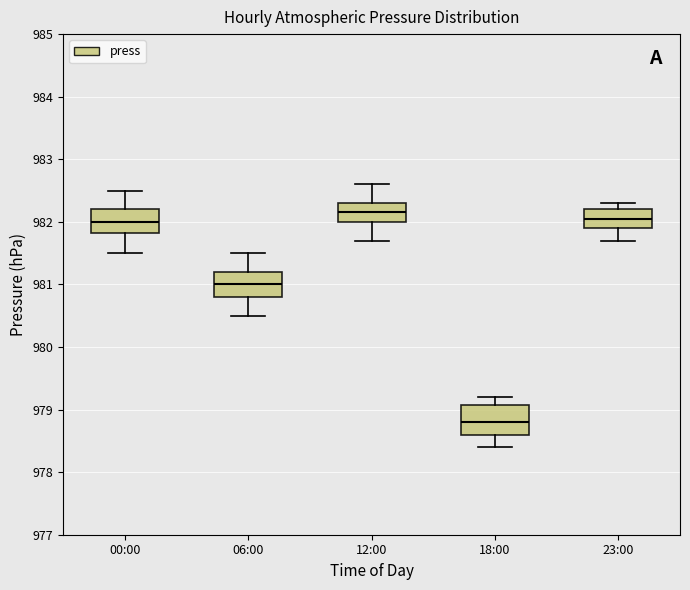

Reading left to right, transcribe this box plot: for each box, give where its median line is, the range the box spans, and where its two whiskers end, as read against the y-axis. The values are not printed on the chart, so give them approximately, as read against the axis.

00:00: median 982.0, box 981.8 to 982.2, whiskers 981.5 to 982.5
06:00: median 981.0, box 980.8 to 981.2, whiskers 980.5 to 981.5
12:00: median 982.2, box 982.0 to 982.3, whiskers 981.7 to 982.6
18:00: median 978.8, box 978.6 to 979.1, whiskers 978.4 to 979.2
23:00: median 982.1, box 981.9 to 982.2, whiskers 981.7 to 982.3